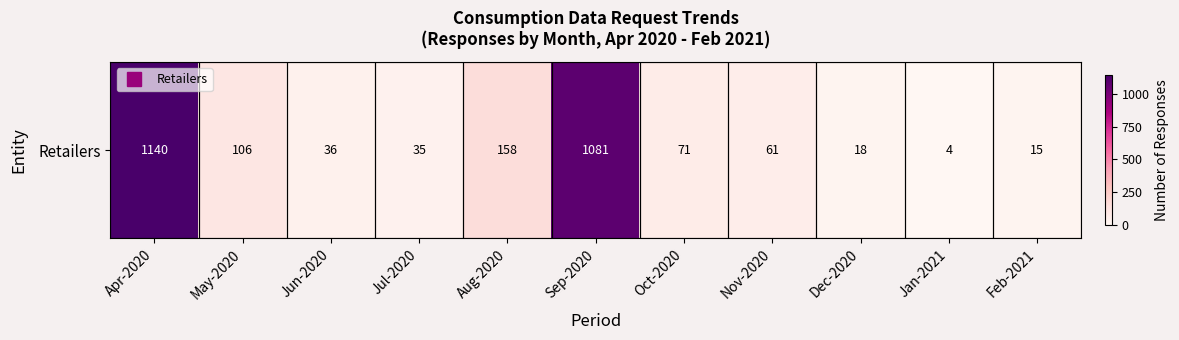

The value at Apr-2020 is 1140. True or false?

True